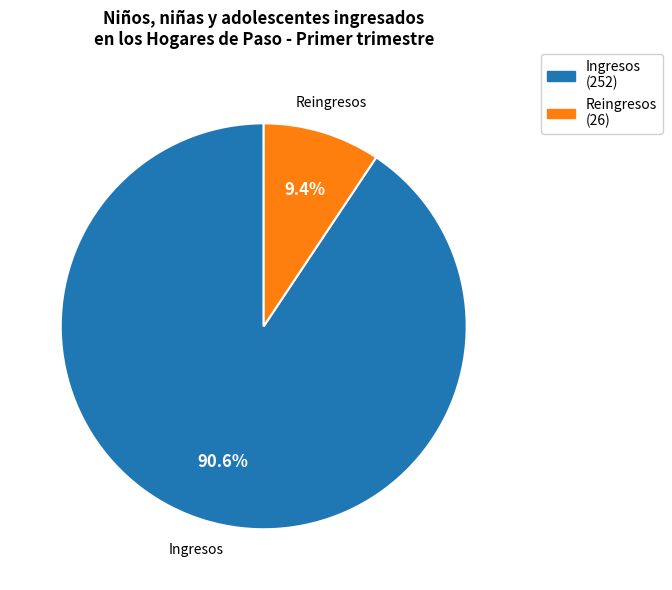

Is it true that Ingresos is 91% of the pie?

True